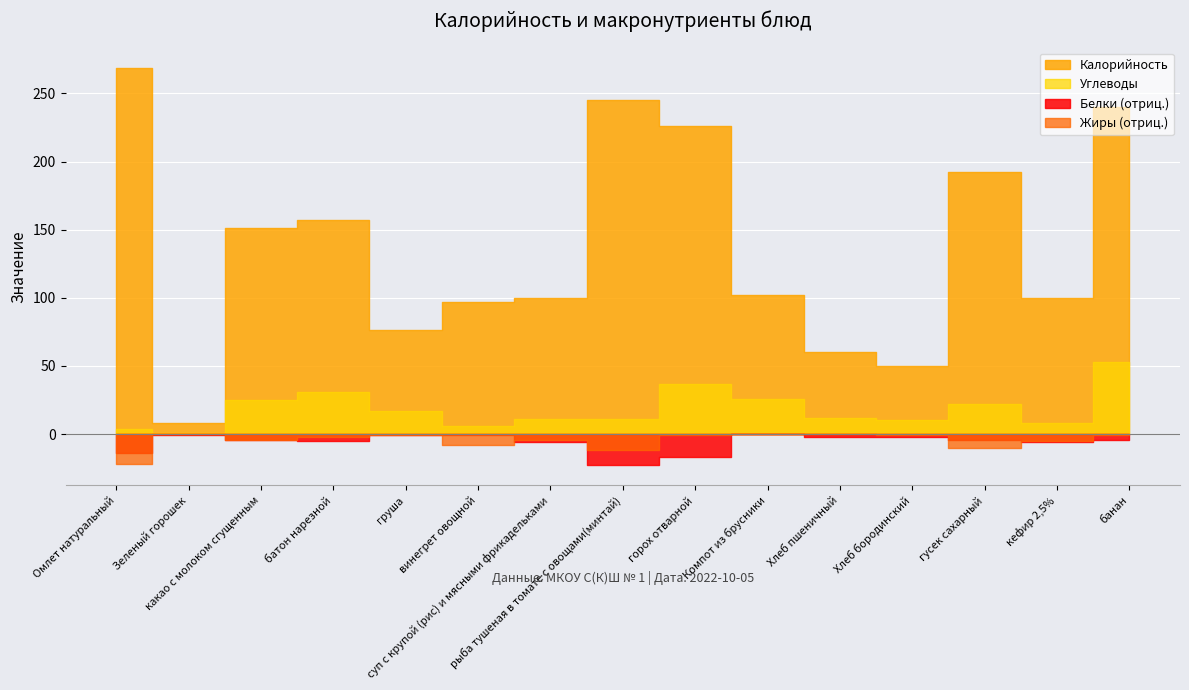

How many lines are shown in the chart?

4